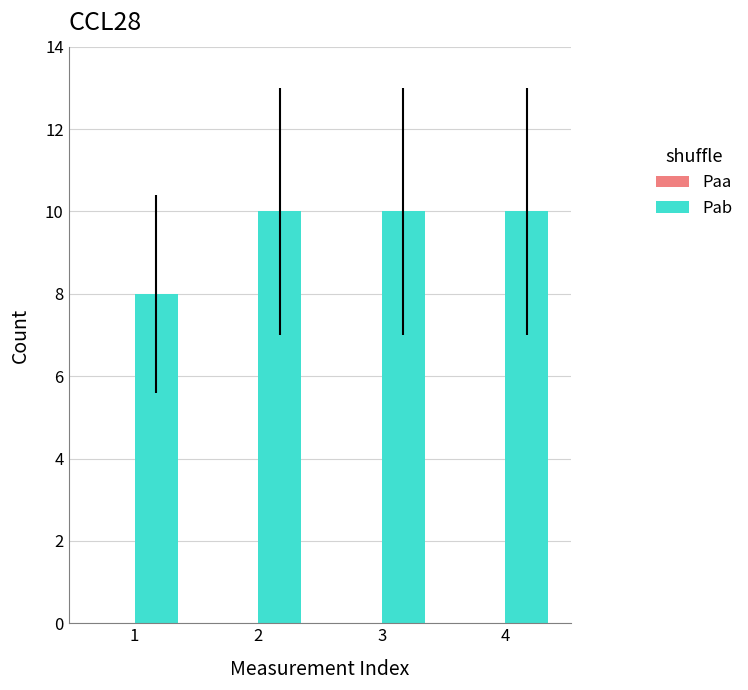

Reading right to left, extract all data points from this chart.

10	10	10	8